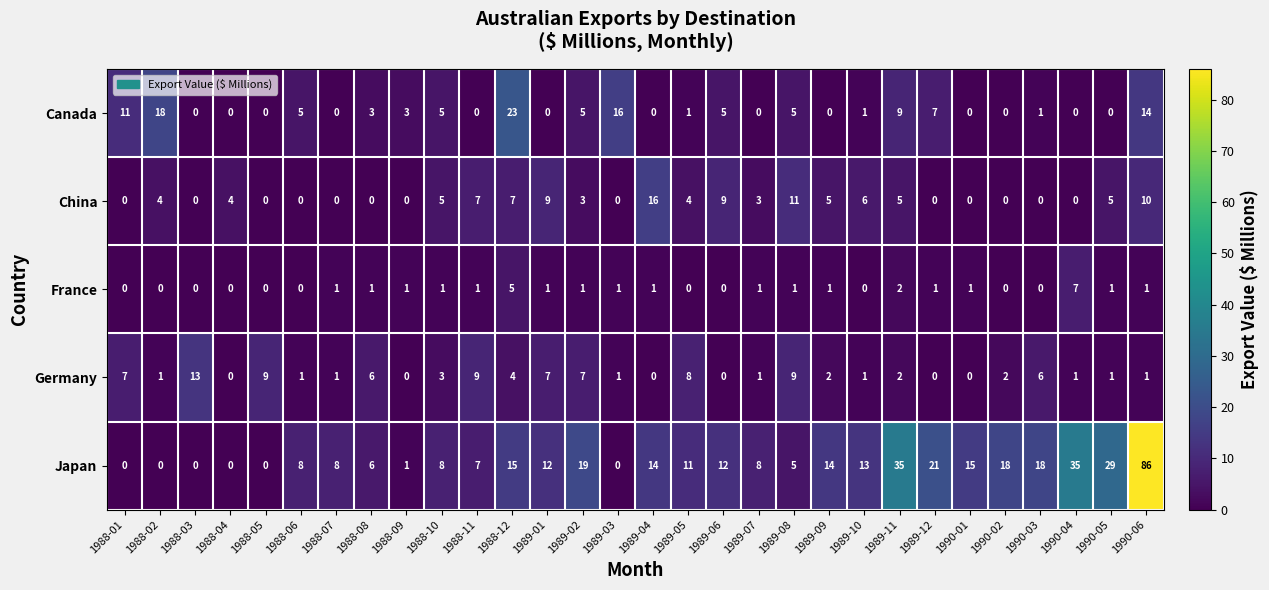

Which category has the highest value in the Canada series?

1988-12